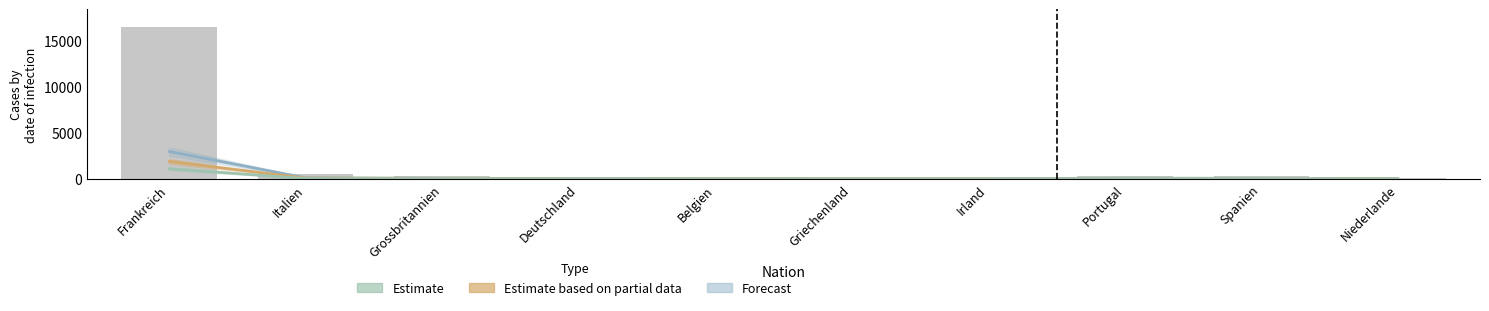

Are the bars horizontal?

No